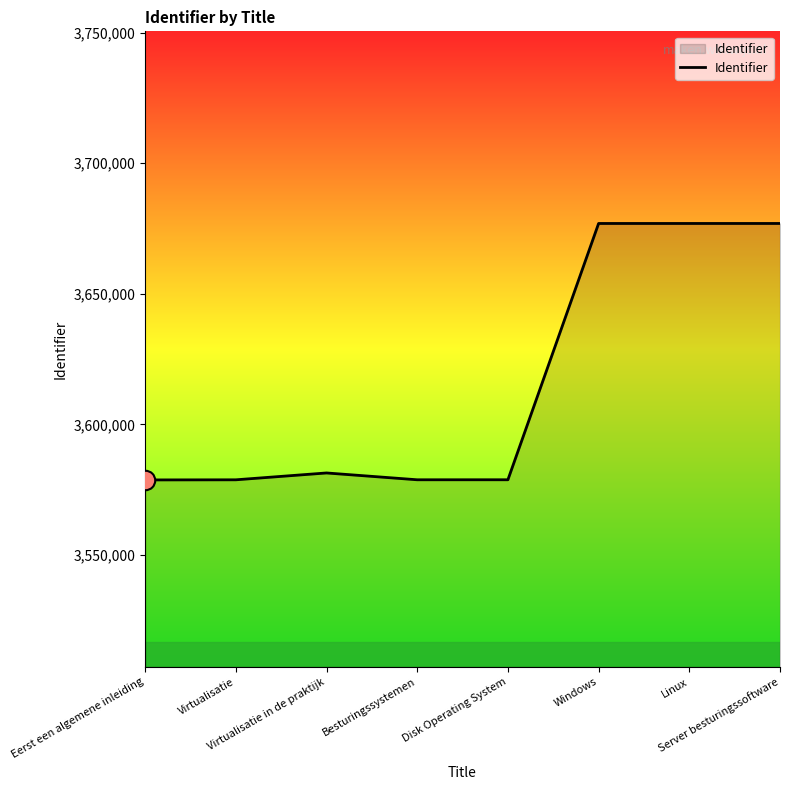

What is the difference between the maximum and minimum values?

98162